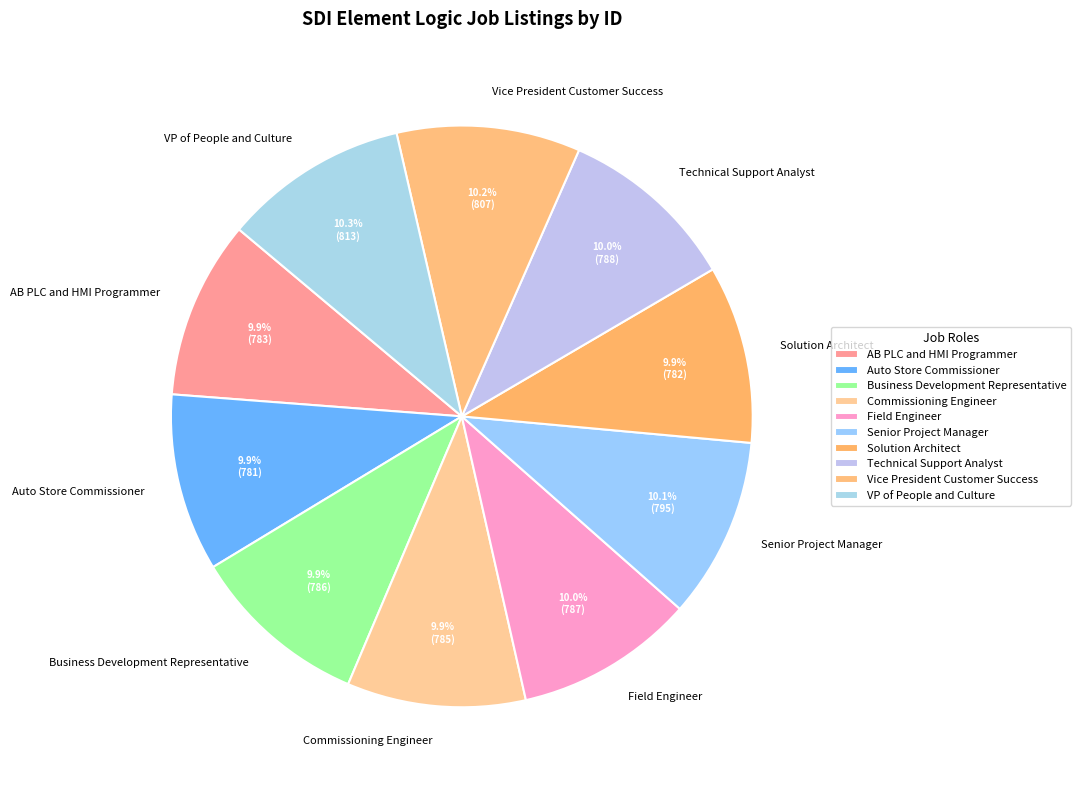

To the nearest percent, what is the average slice percentage?

10%